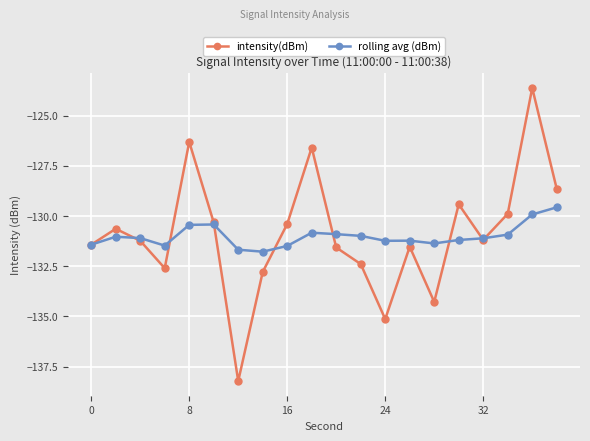

List the series in order of their peak value, highest first.

intensity(dBm), rolling avg (dBm)